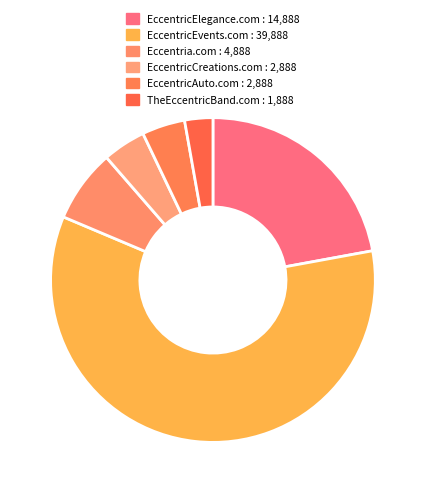

True or false: EccentricAuto.com accounts for 4% of the total.

True